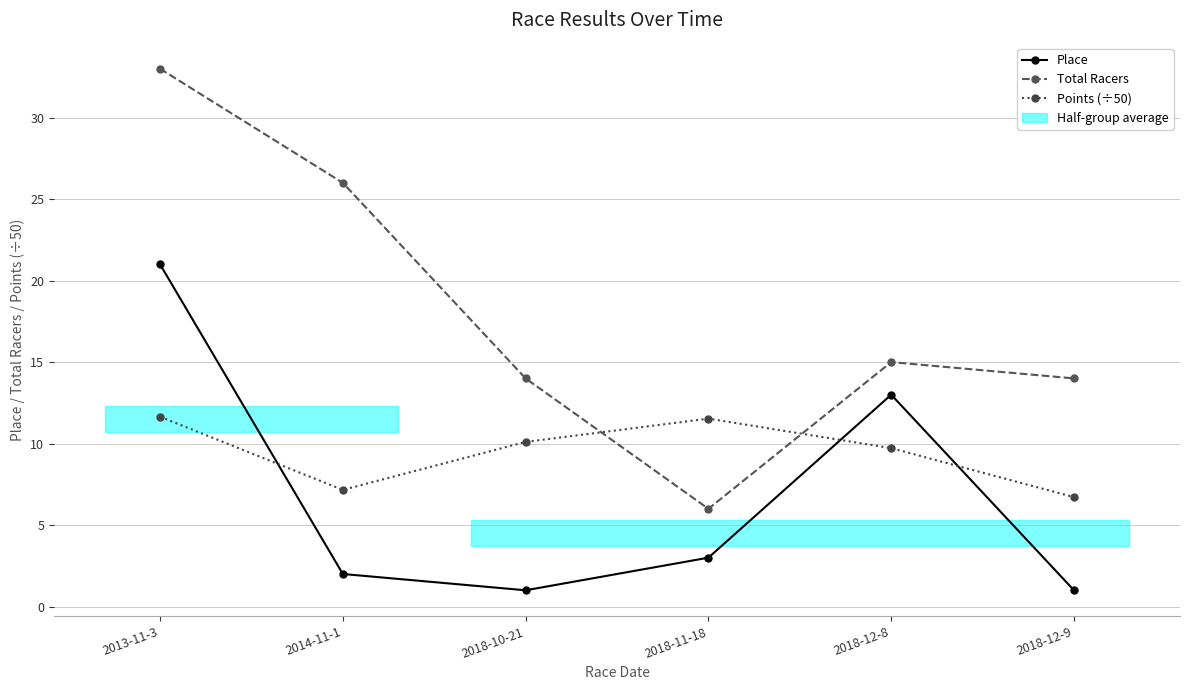

Which has a higher value, 2018-10-21 or 2018-12-8?

2018-12-8